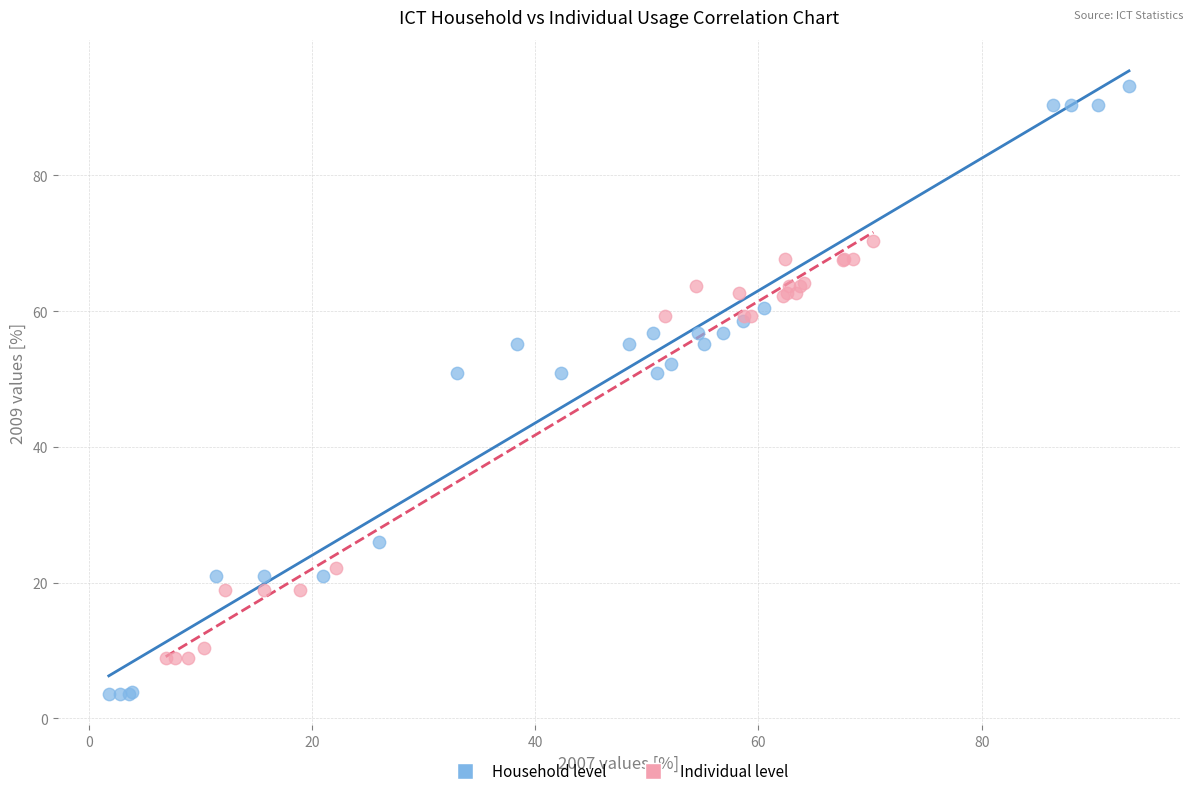

Which series reaches the minimum Y coordinate?

Household level